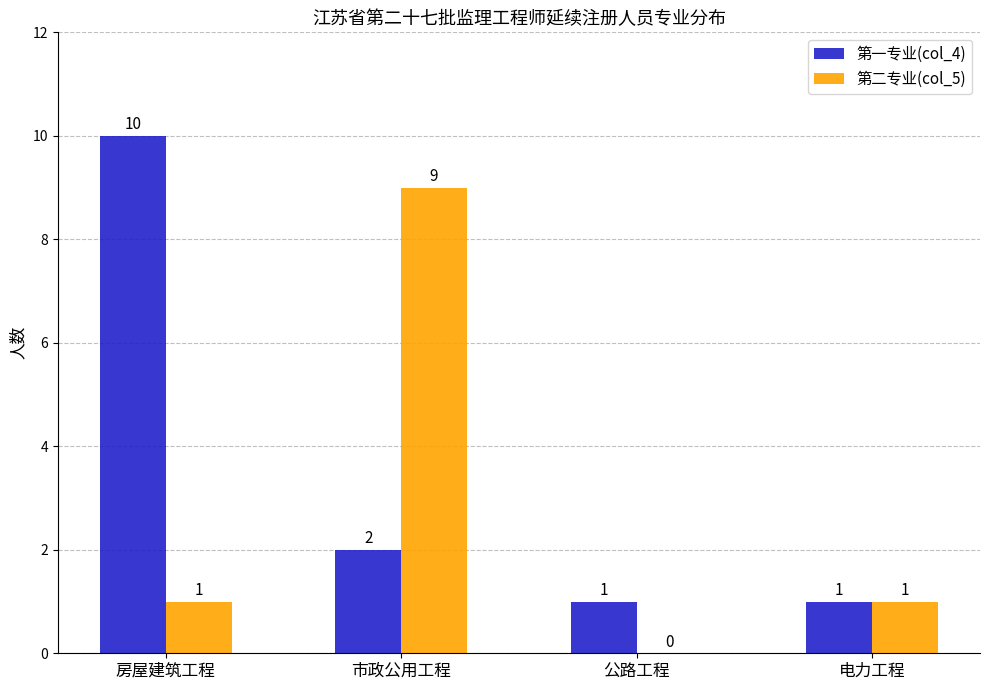

Between 房屋建筑工程 and 电力工程, which series saw the biggest shift?

第一专业(col_4)